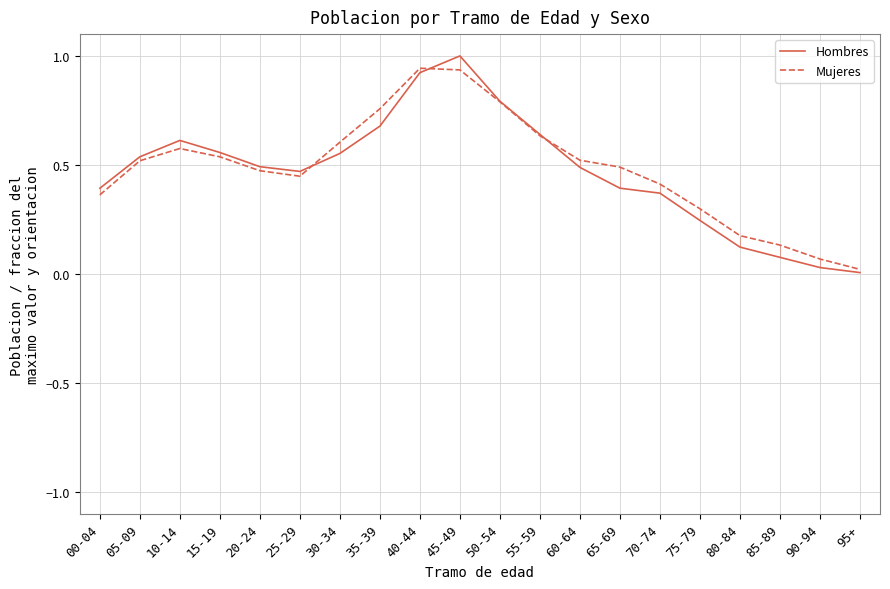

What is the total value across all series at 60-64?

1.0